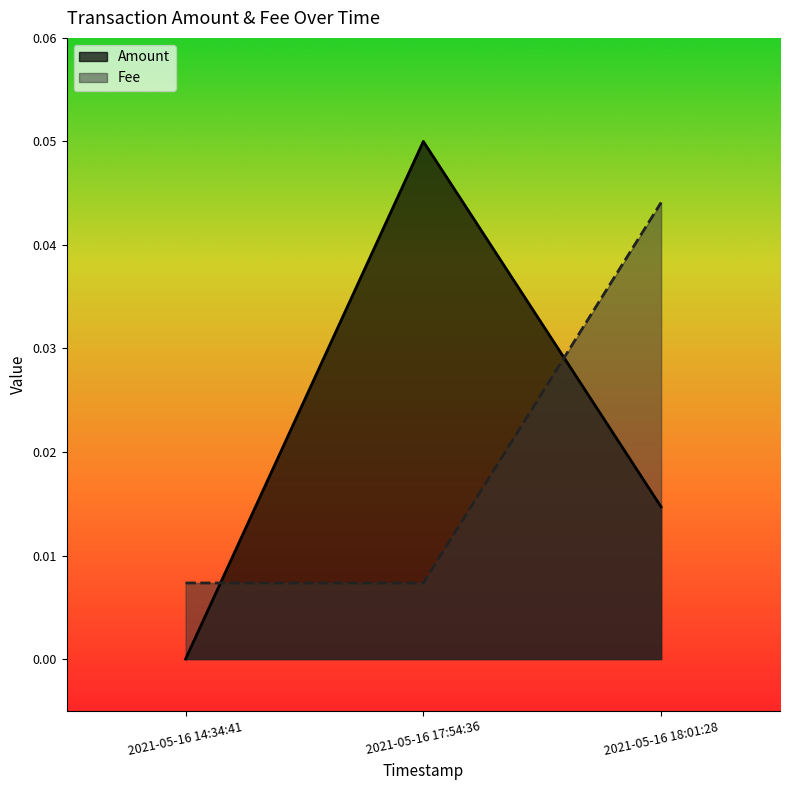

Rank the categories by Fee value from highest to lowest.

2021-05-16 18:01:28, 2021-05-16 14:34:41, 2021-05-16 17:54:36